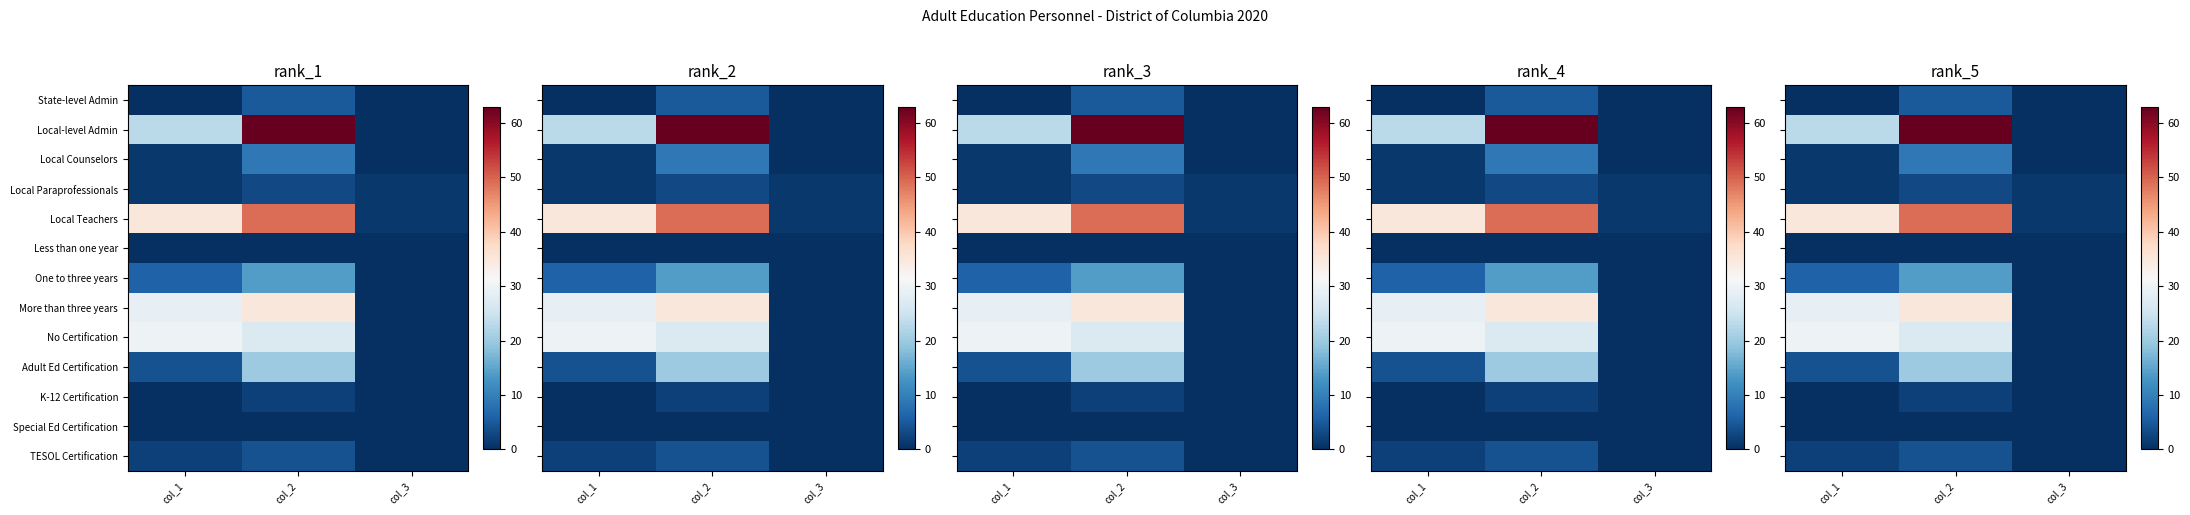

The Adult Ed Certification series shows 20 at col_2. True or false?

True